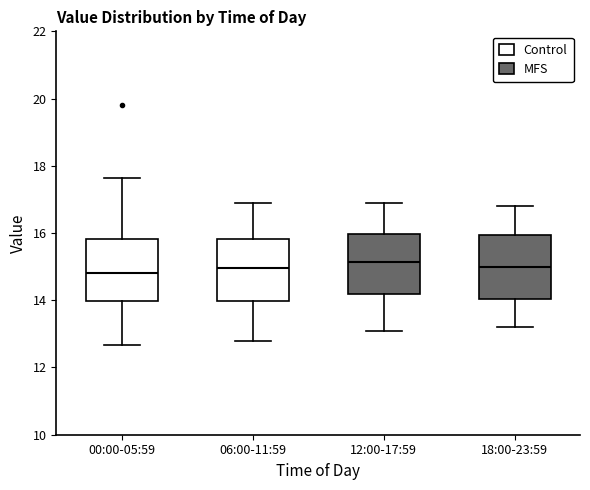

Reading left to right, transcribe this box plot: for each box, give where its median line is, the range the box spans, and where its two whiskers end, as read against the y-axis. The values are not printed on the chart, so give them approximately, as read against the axis.

00:00-05:59: median 14.8, box 14.0 to 15.8, whiskers 12.6 to 17.6
06:00-11:59: median 15.0, box 14.0 to 15.8, whiskers 12.8 to 17.0
12:00-17:59: median 15.2, box 14.2 to 16.0, whiskers 13.2 to 17.0
18:00-23:59: median 15.0, box 14.0 to 16.0, whiskers 13.2 to 16.8